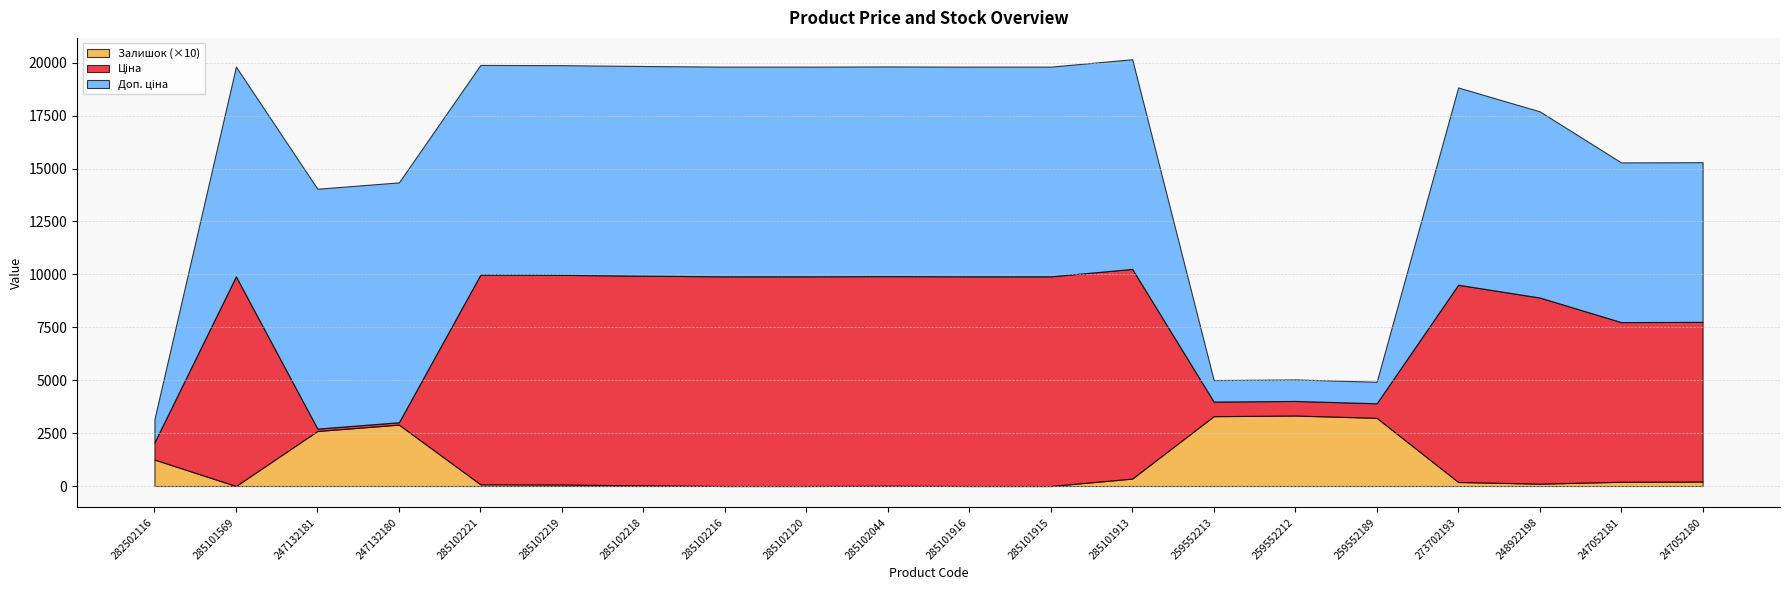

True or false: Залишок (×10) has a value of -2129.9 at 285101569.

False